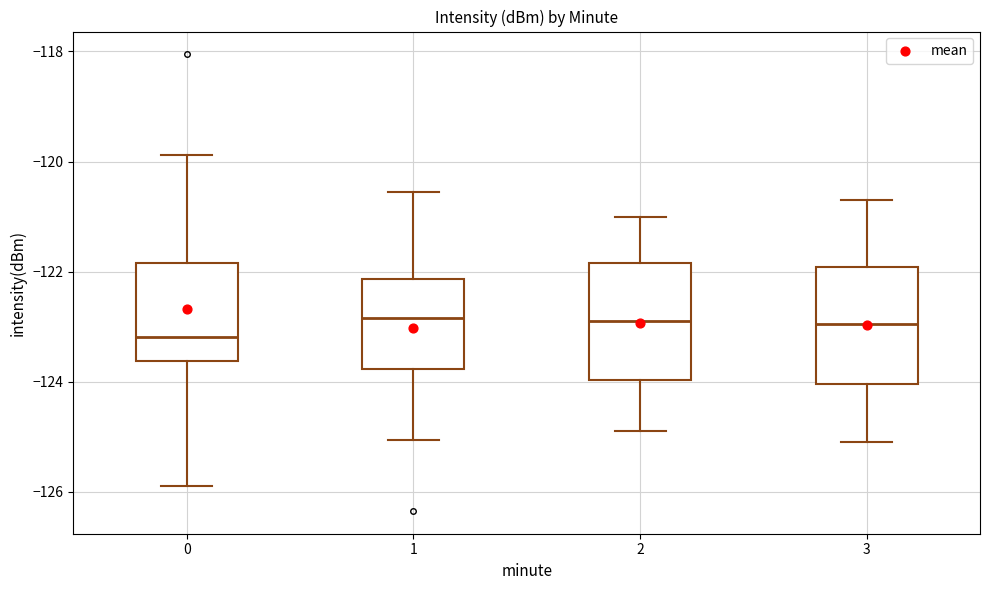

Which box has the lowest median line?

0